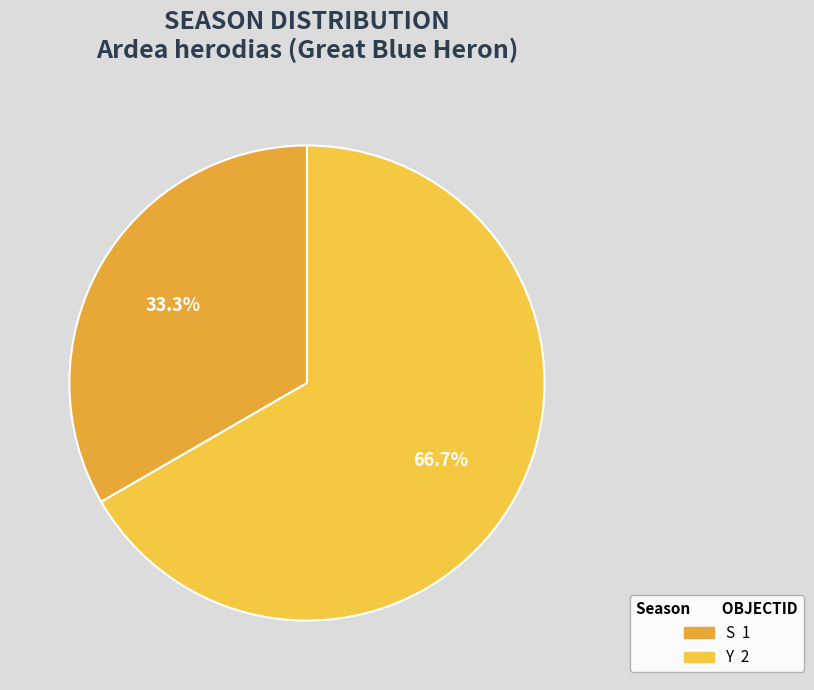

Is there a majority slice in this chart?

Yes